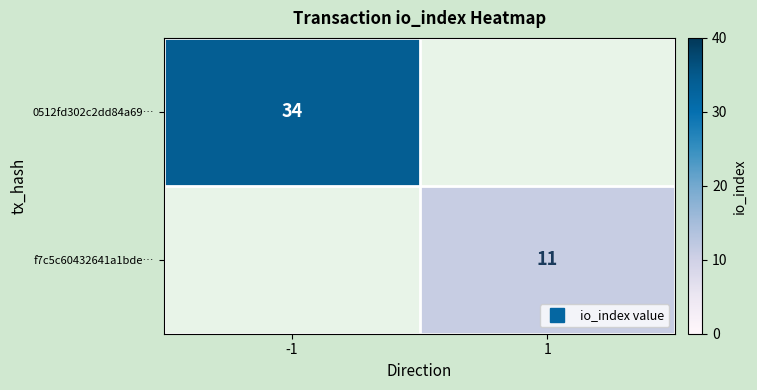

At which label is f7c5c60432641a1bde… closest to 5?

-1